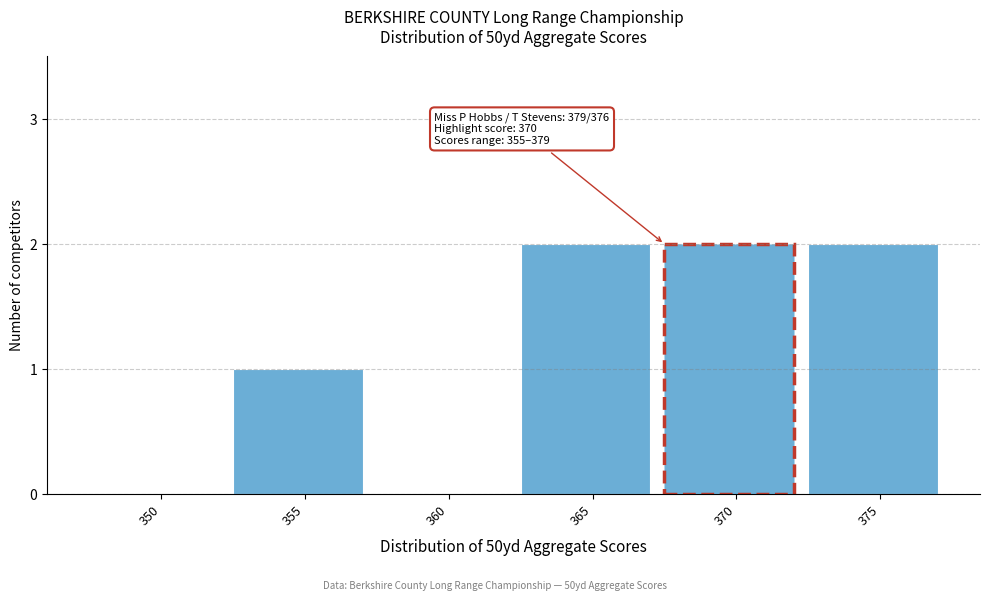

Reading left to right, what are all the values shown in this chart?

350=0	355=1	360=0	365=2	370=2	375=2